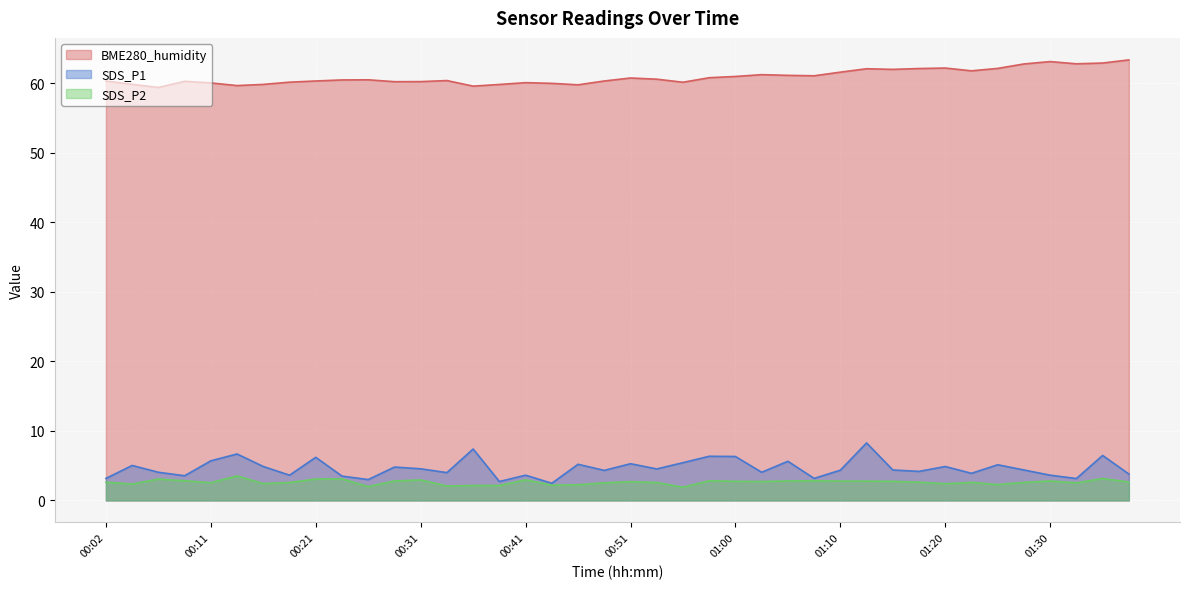

True or false: SDS_P1 and SDS_P2 cross at least once.

False